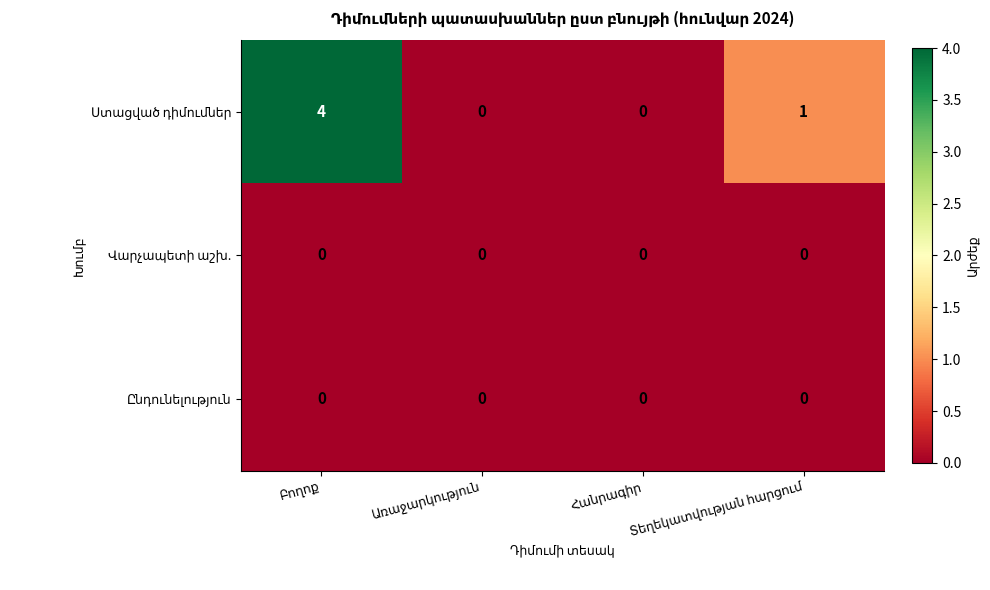

What is the greatest value displayed?

4